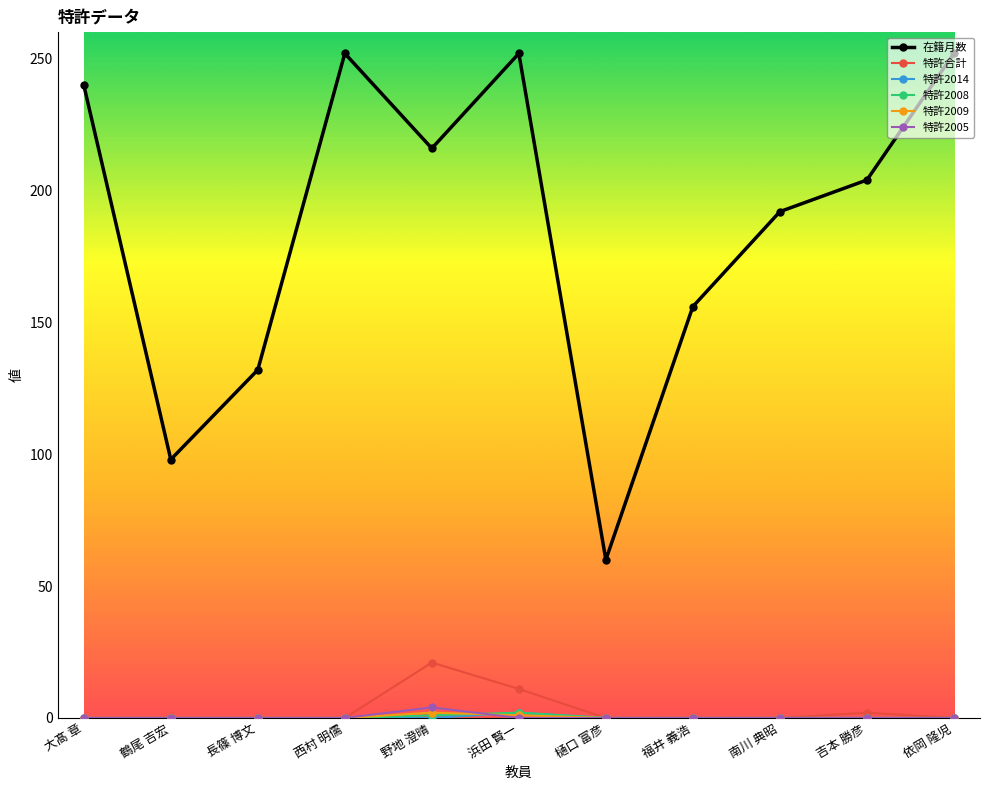

True or false: 在籍月数 and 特許2005 intersect in this chart.

False